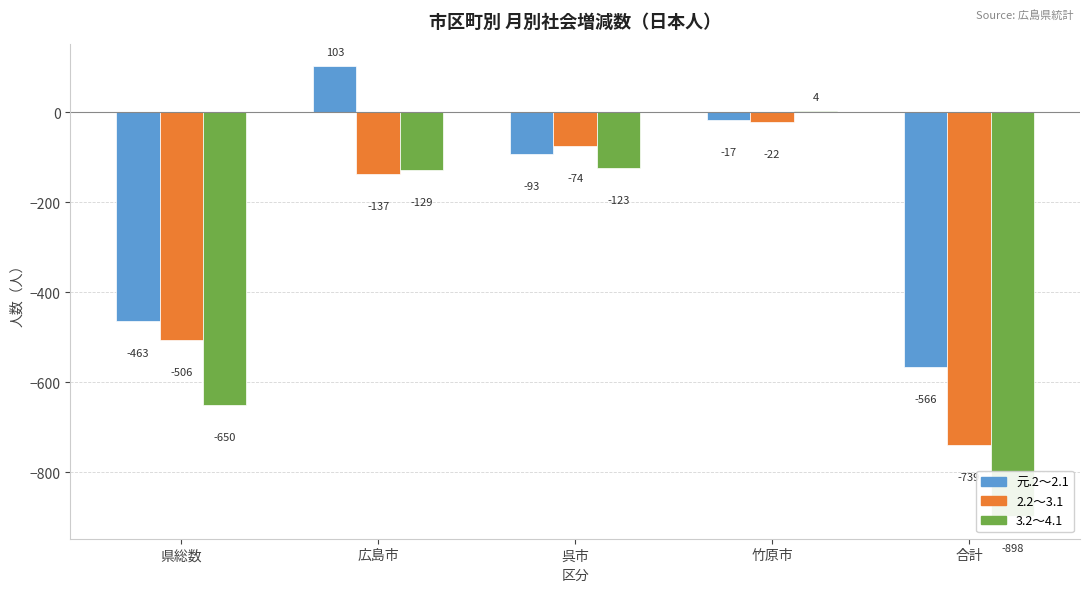

Rank the series at 県総数 from lowest to highest value.

3.2～4.1, 2.2～3.1, 元.2～2.1